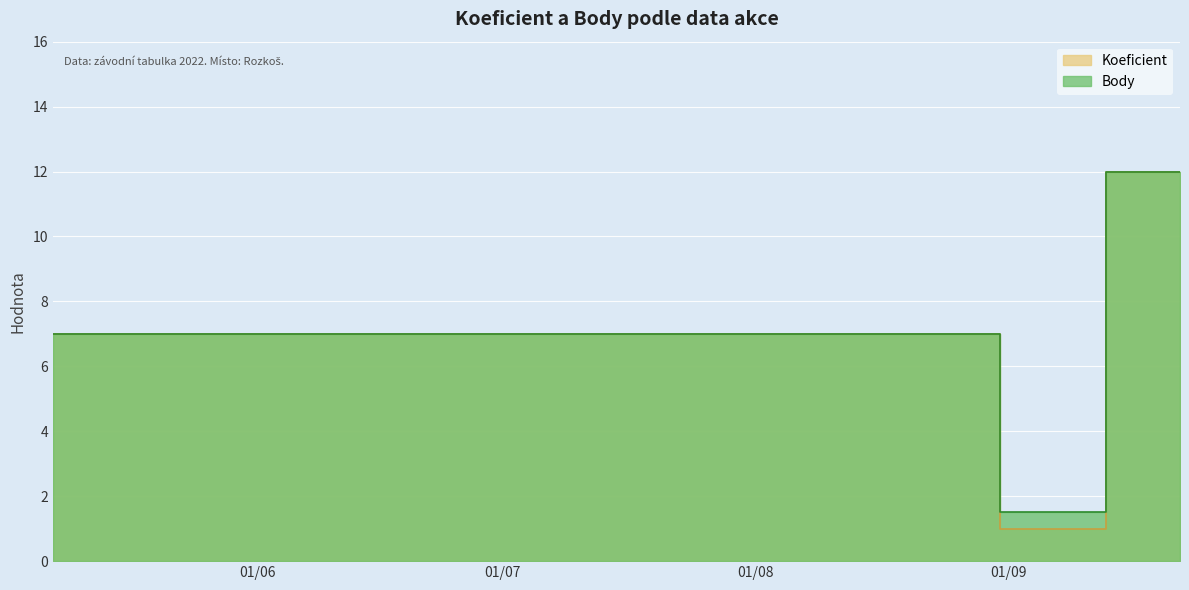

How many categories are shown in the chart?

6